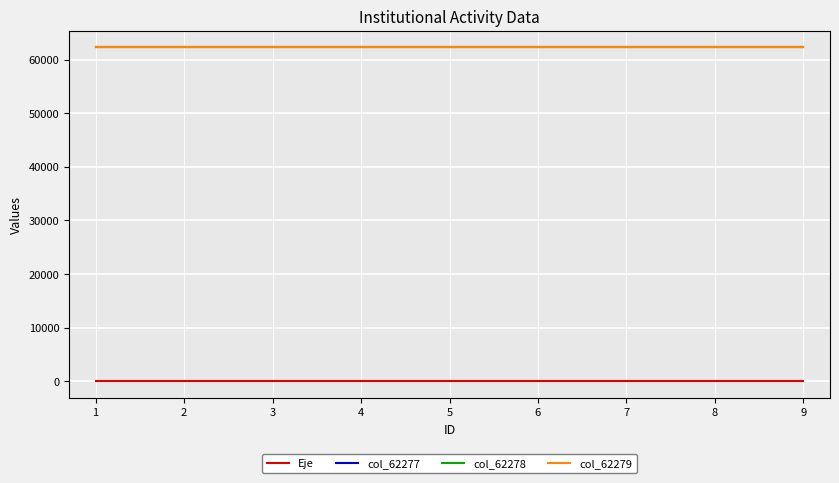

True or false: Eje and col_62278 cross at least once.

False